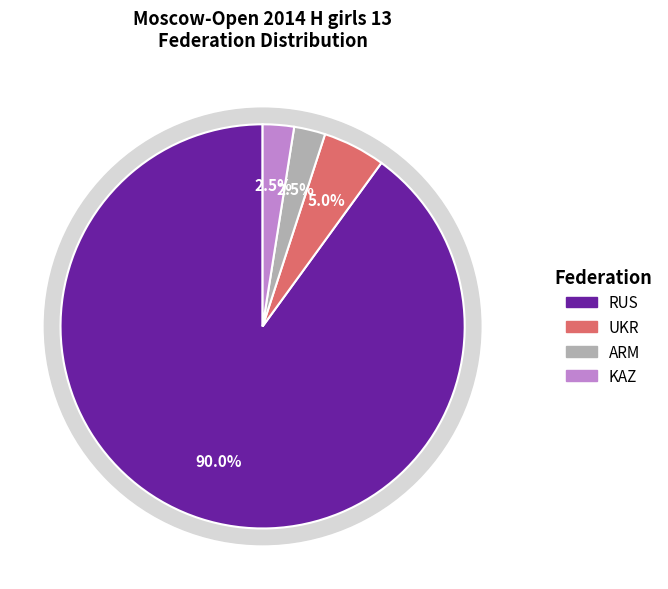

What is the largest slice in the pie chart?

RUS